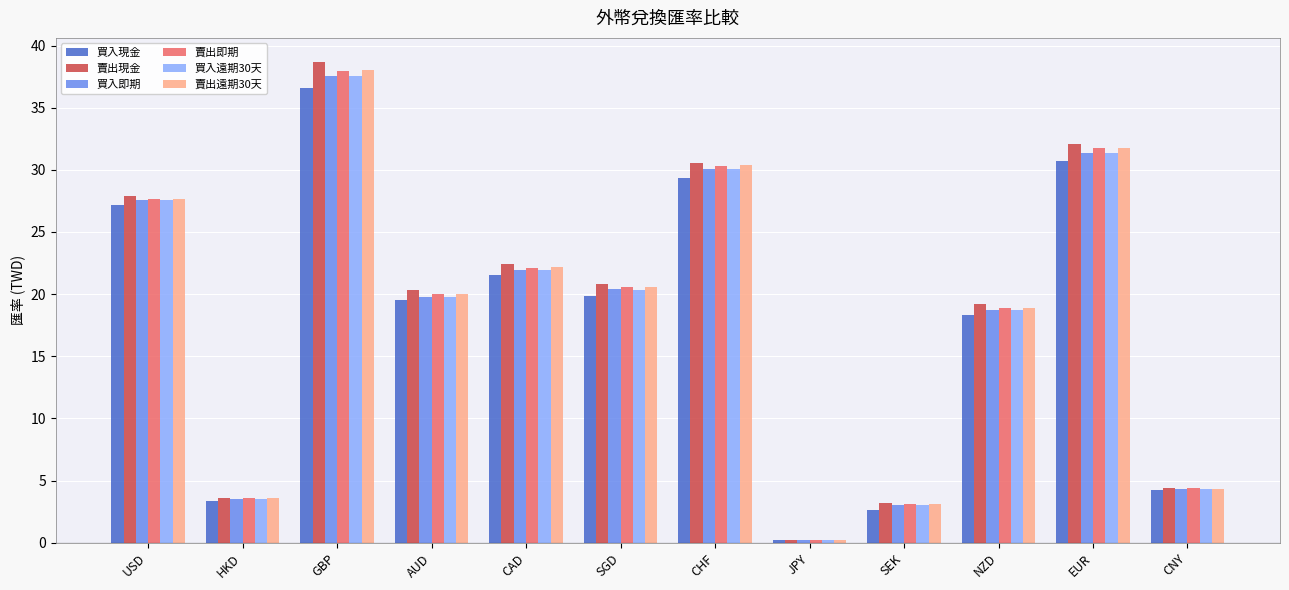

What is the spread (max minus min) of values at GBP?

2.1